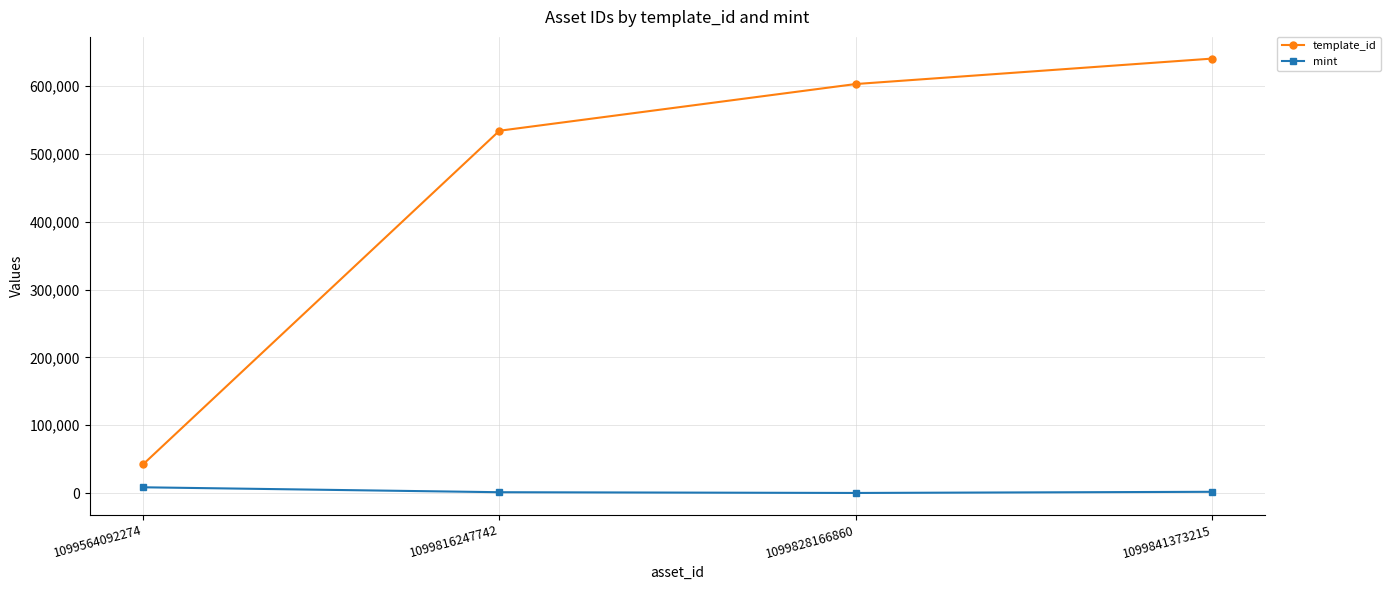

What is the difference between the highest and lowest values at 1099564092274?

33822